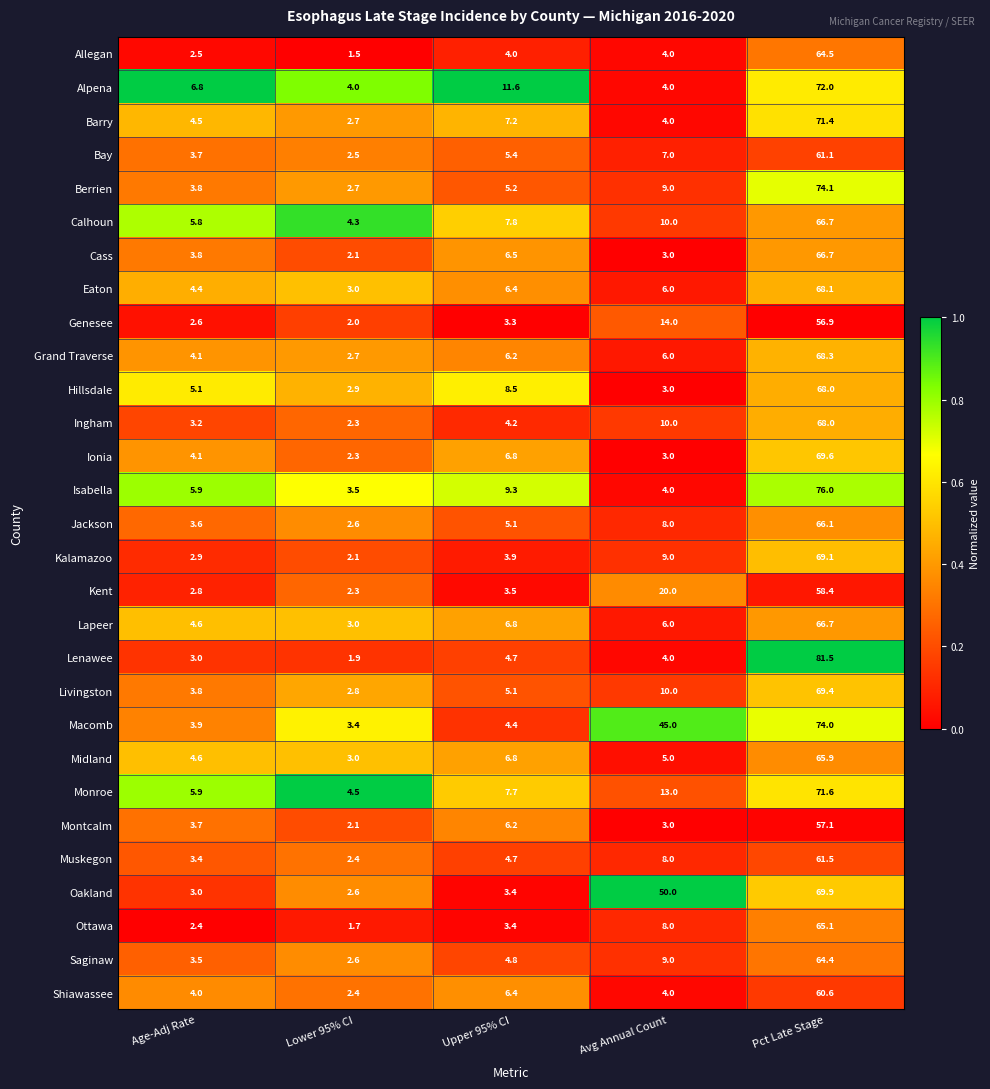

At which category does the chart reach its minimum across all series?

Lower 95% CI